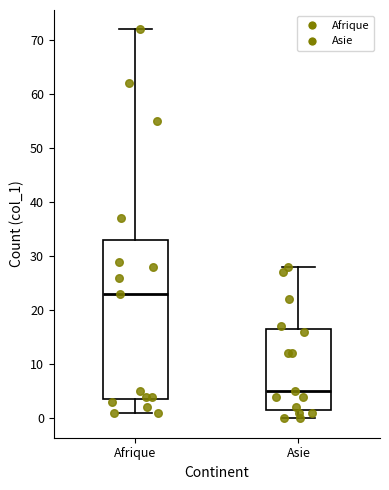

Which box's median line is the lowest?

Asie